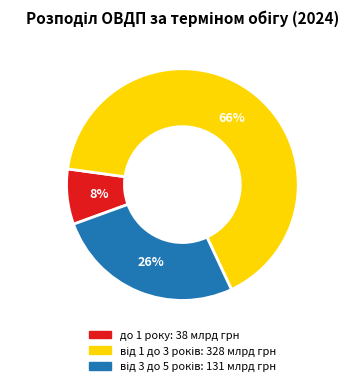

Is there a majority slice in this chart?

Yes